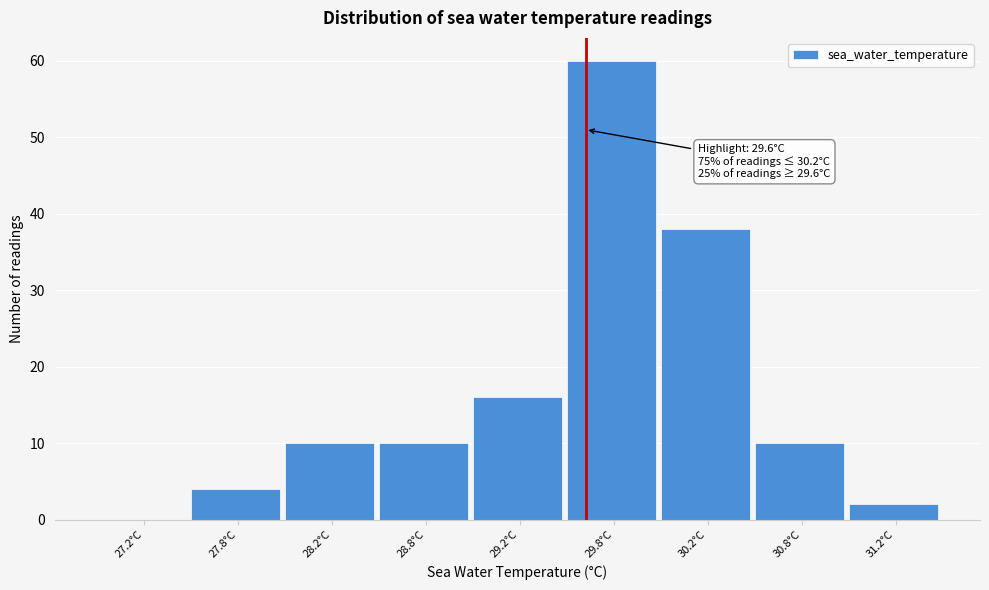

Reading right to left, what are all the values shown in this chart?

31.2°C=2	30.8°C=10	30.2°C=38	29.8°C=60	29.2°C=16	28.8°C=10	28.2°C=10	27.8°C=4	27.2°C=0